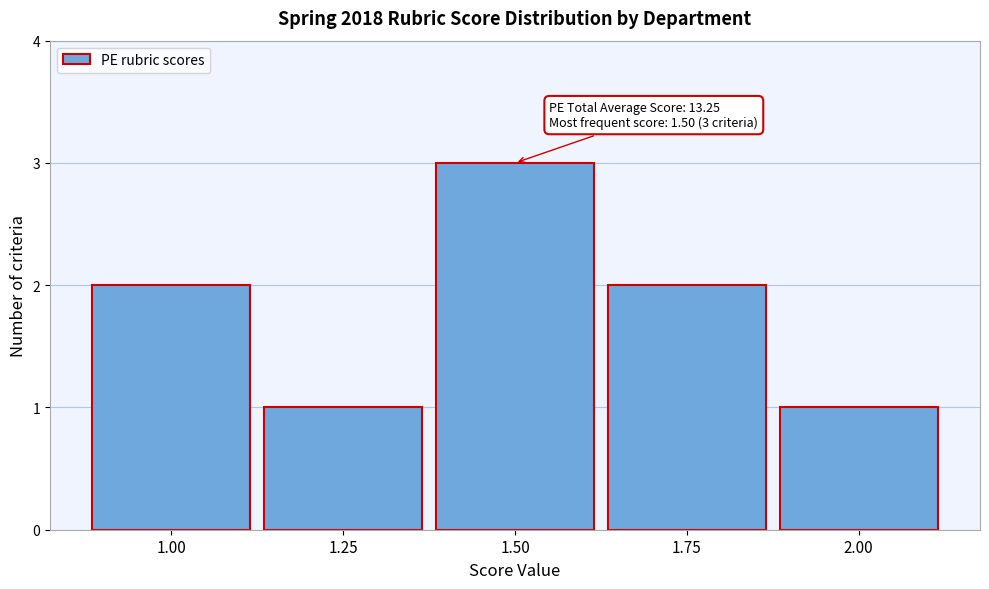

Which range on the x-axis has the tallest bar?

1.375 to 1.625